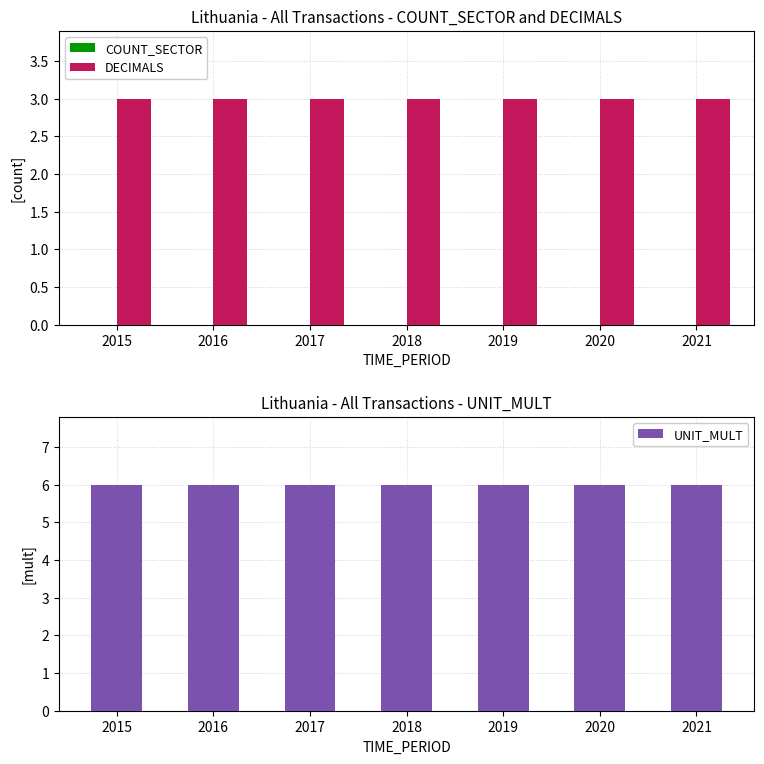

Between 2016 and 2021, which series saw the biggest shift?

COUNT_SECTOR